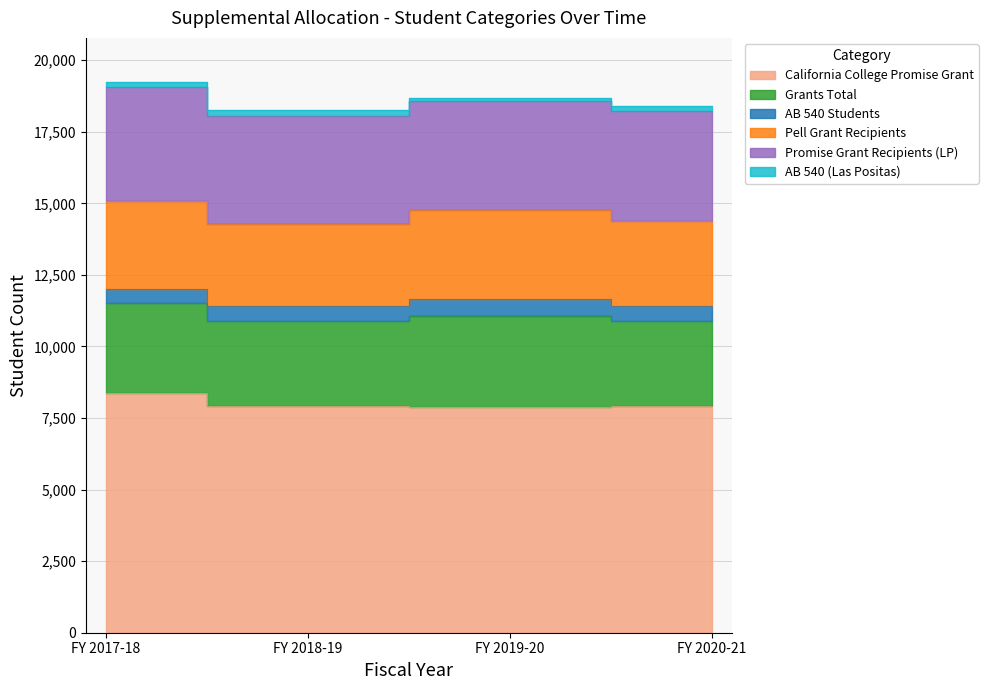

How many data points in Pell Grant Recipients are less than 3055?

2